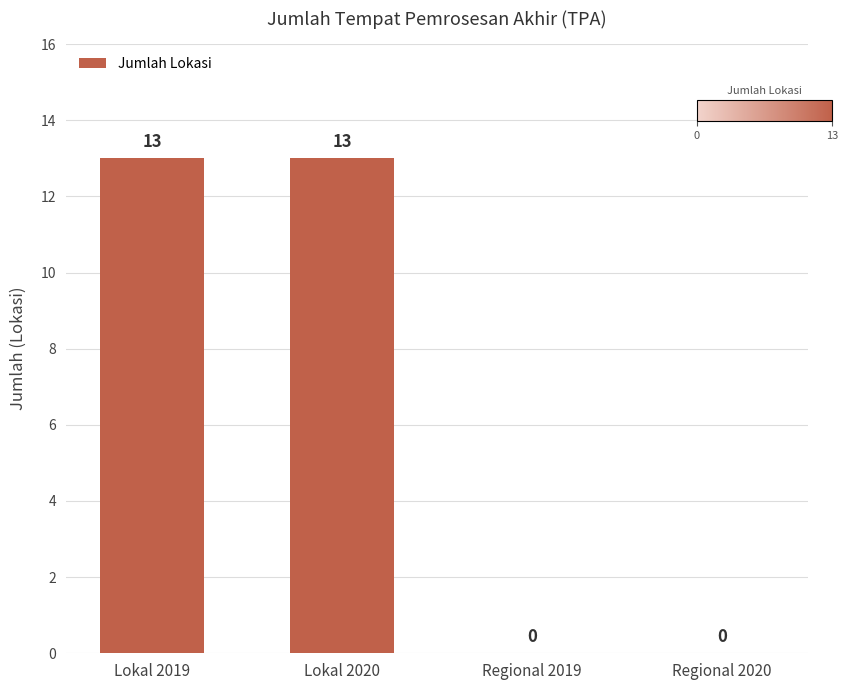

Reading left to right, extract all data points from this chart.

13	13	0	0